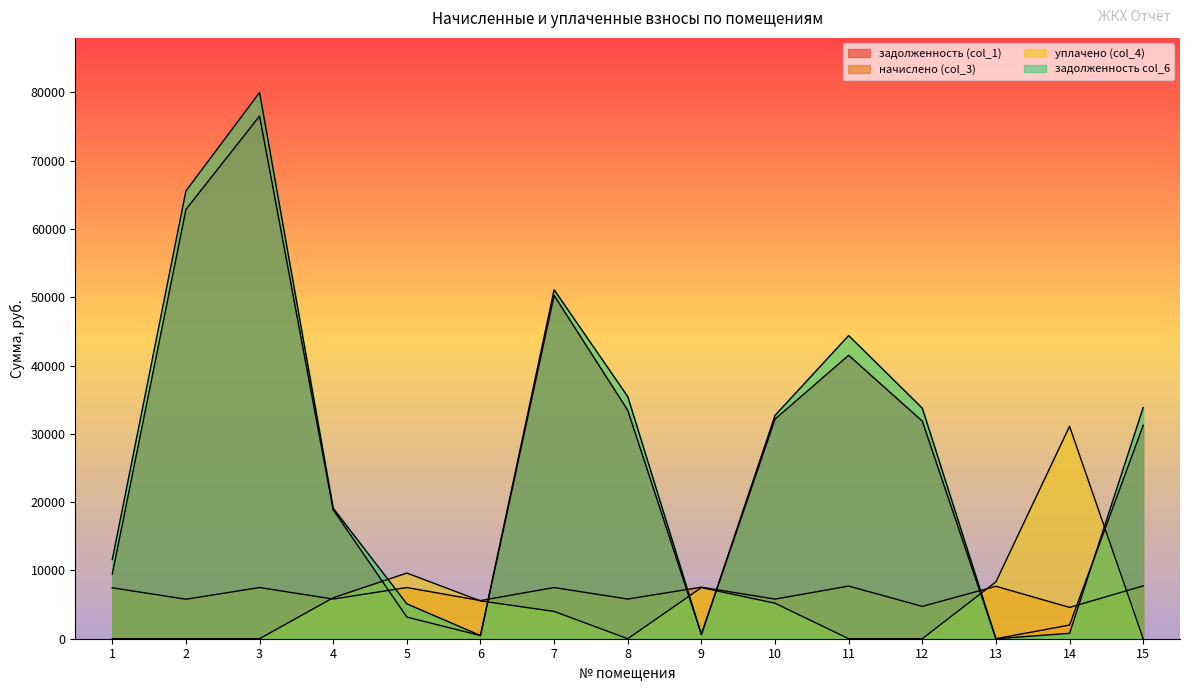

Where does the уплачено (col_4) series first go above 4000?

4